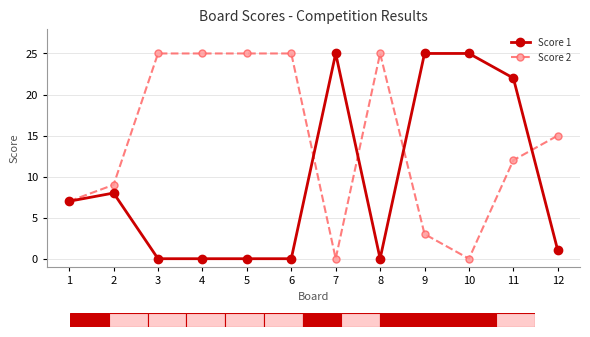

What is the total value across all series at 7?

25